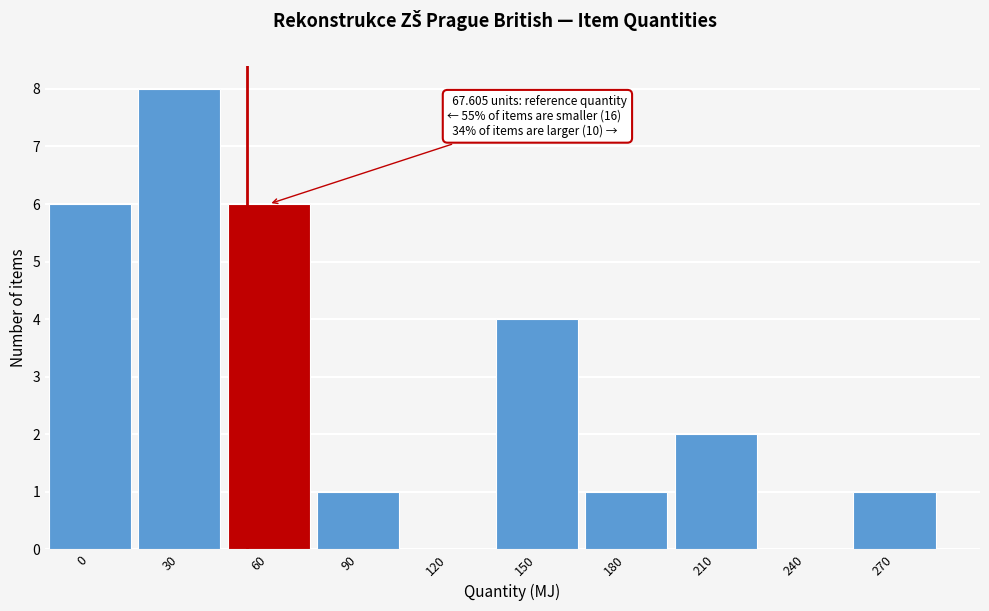

Reading left to right, list all the values displayed in this chart.

0=6	30=8	60=6	90=1	120=0	150=4	180=1	210=2	240=0	270=1